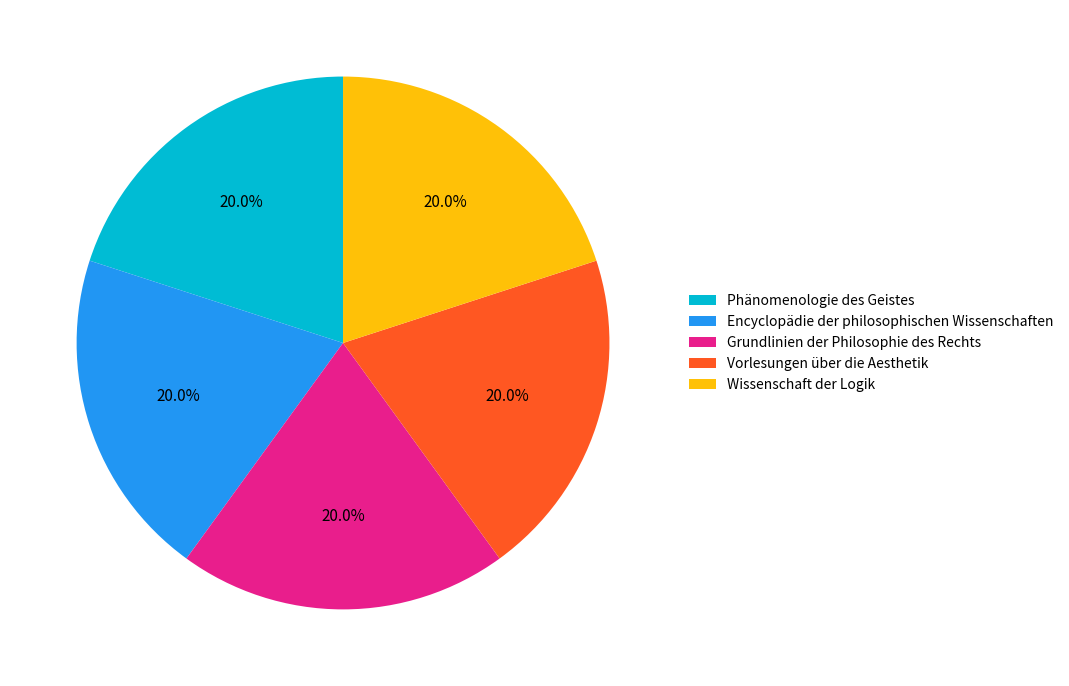

Does Encyclopädie der philosophischen Wissenschaften account for over 50% of the chart?

No